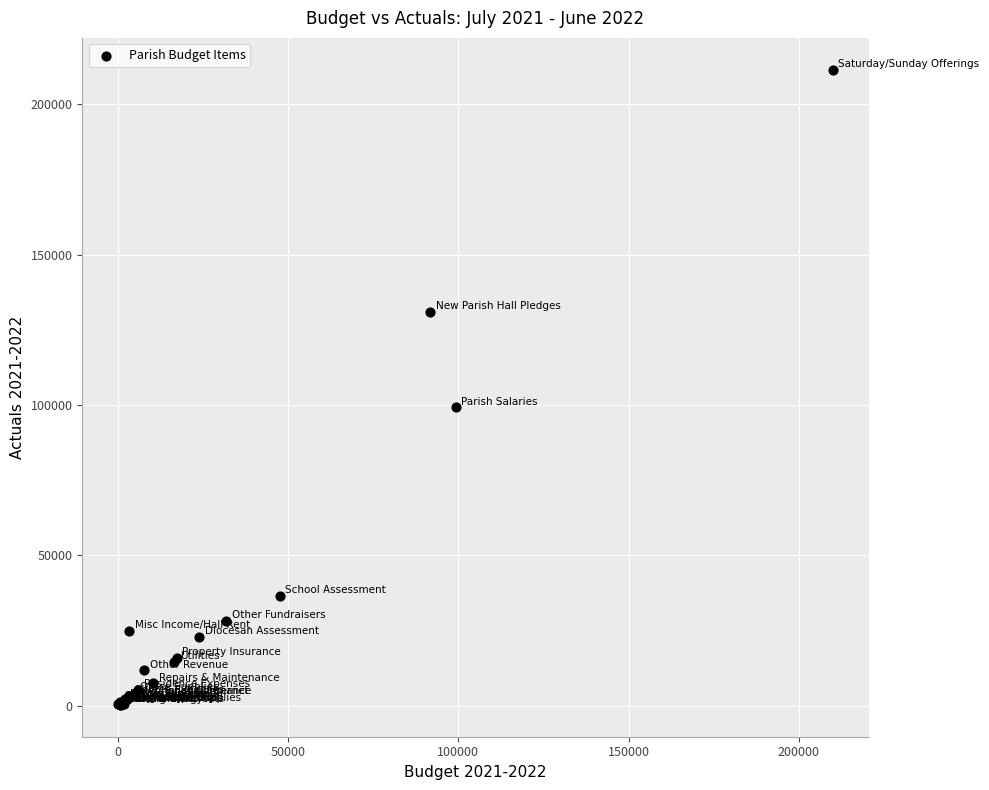

What Y value in the scatter plot is closest to 105902?

99244.3